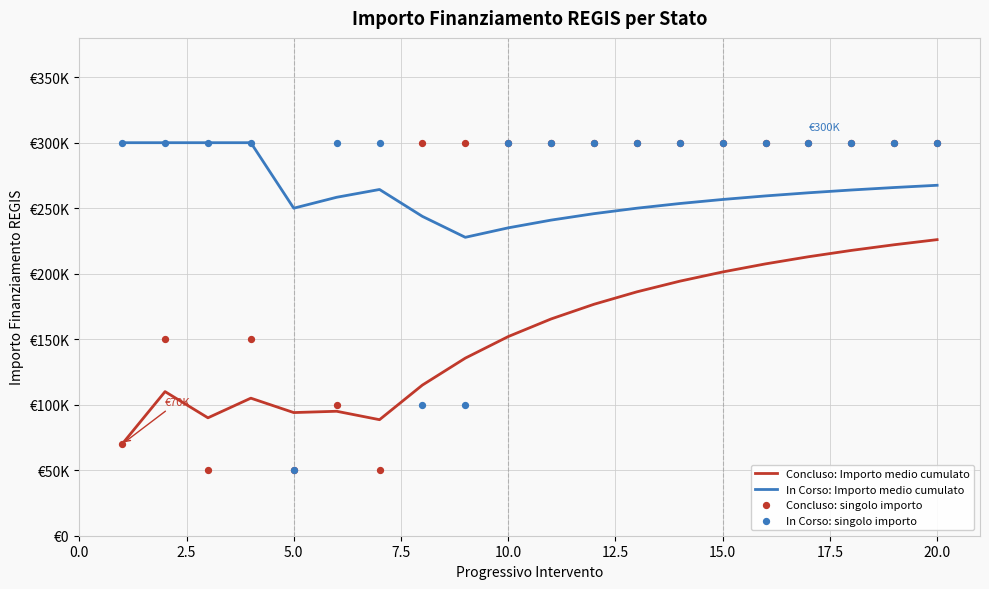

Is the value of Concluso: Importo medio cumulato at 12 greater than the value of In Corso: Importo medio cumulato at 17?

No